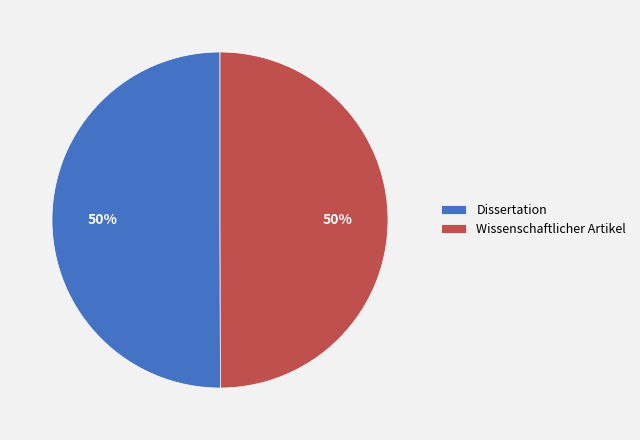

True or false: Dissertation accounts for 57% of the total.

False